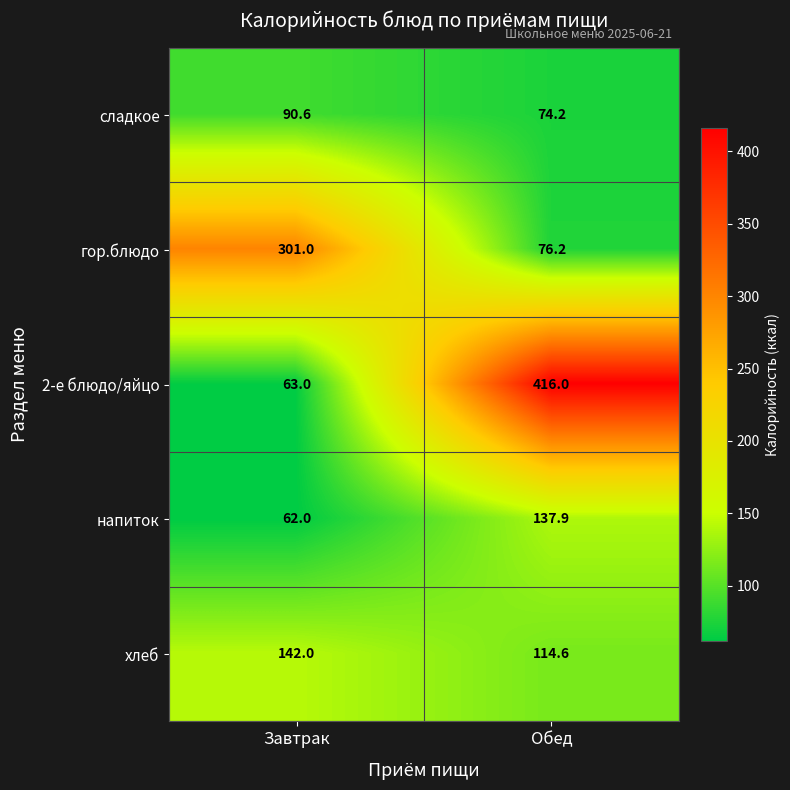

The value of напиток at Завтрак is 90.7. True or false?

False